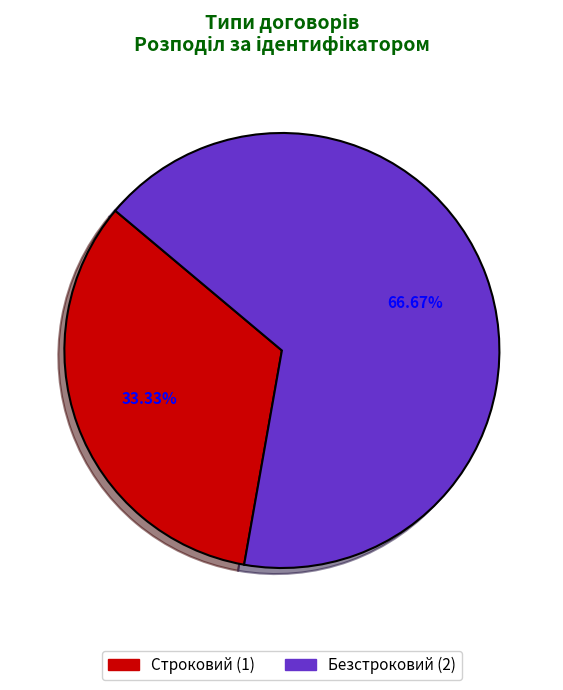

How many segments does this pie chart have?

2